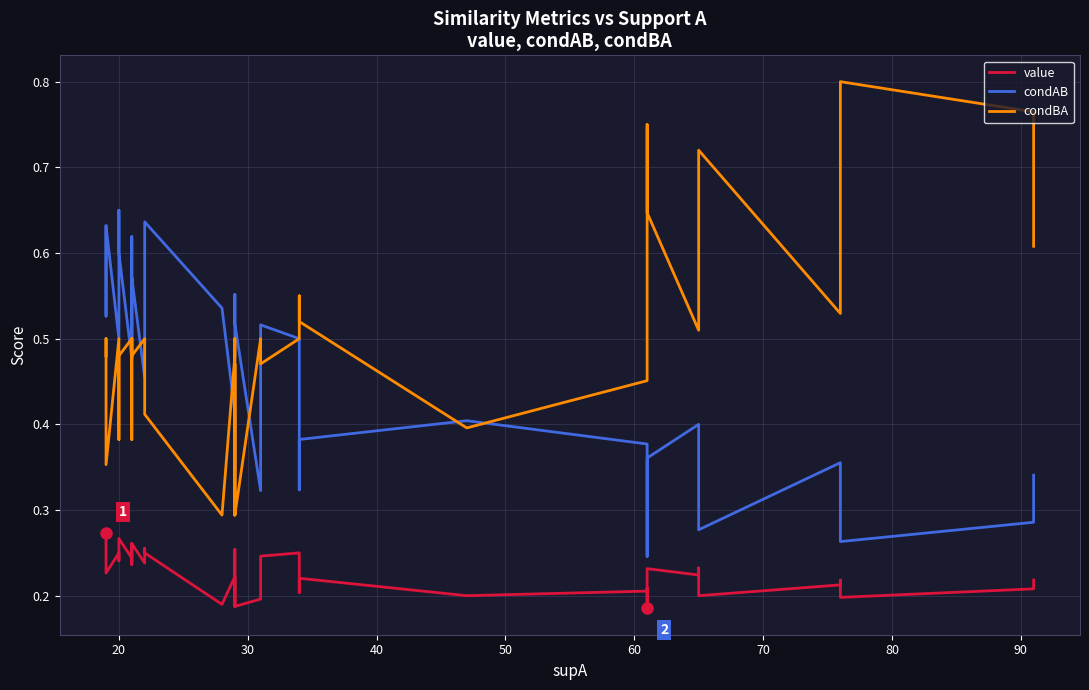

True or false: condBA and value cross at least once.

False